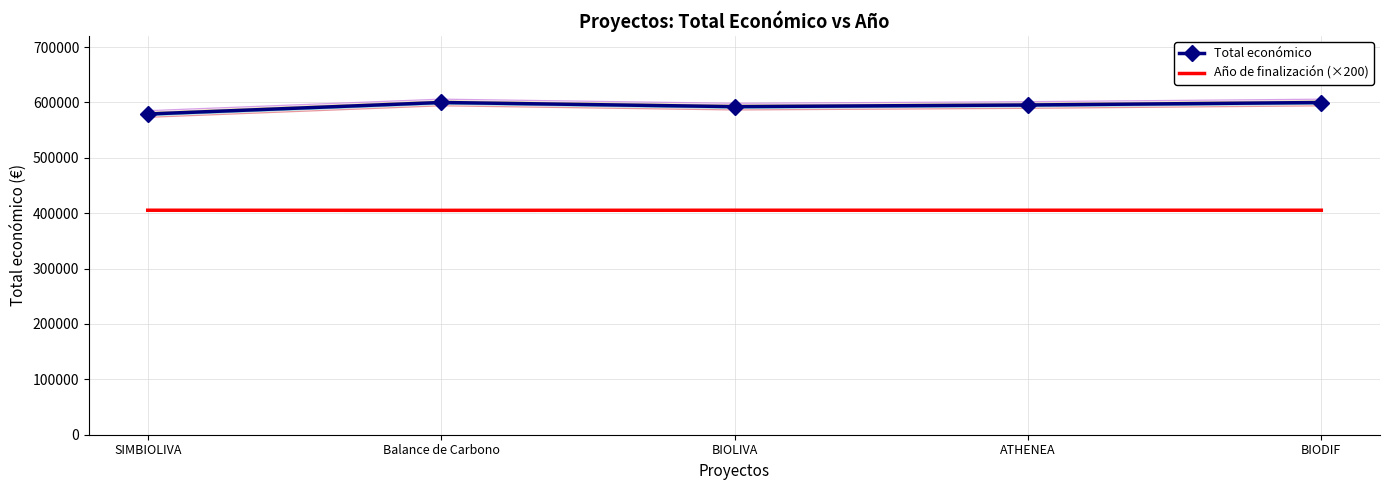

What is the value of the Año de finalización (×200) point at the 3rd from the left?

405400